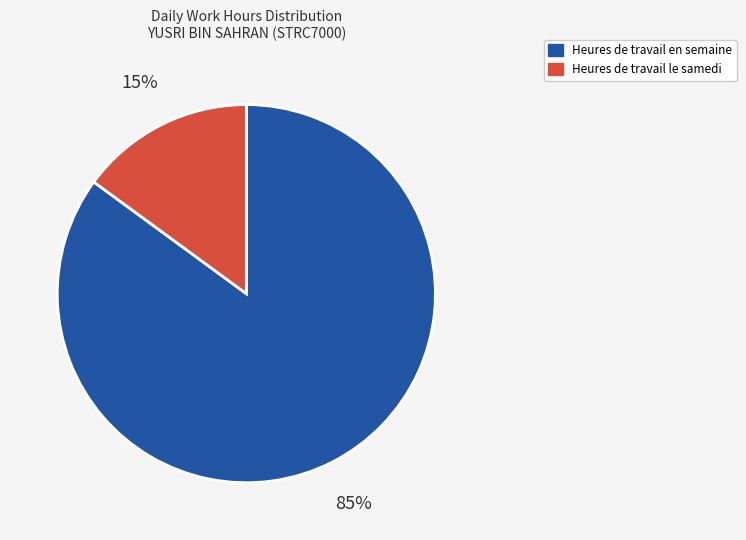

Is there any slice that represents more than half of the pie?

Yes